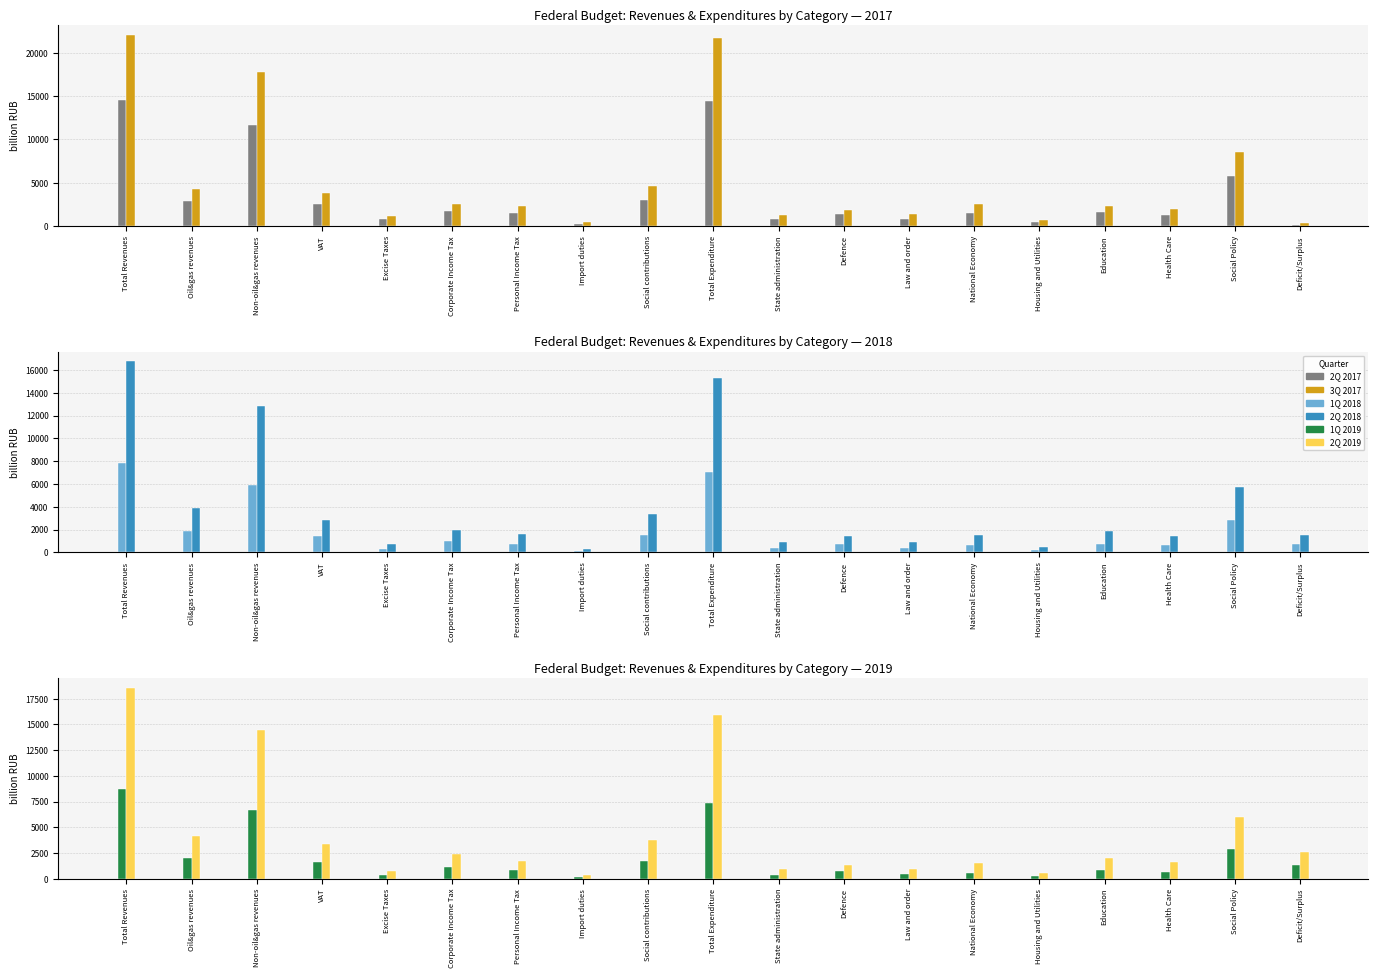

What is the value of the 2Q 2018 bar at the 4th from the left?

2858.4